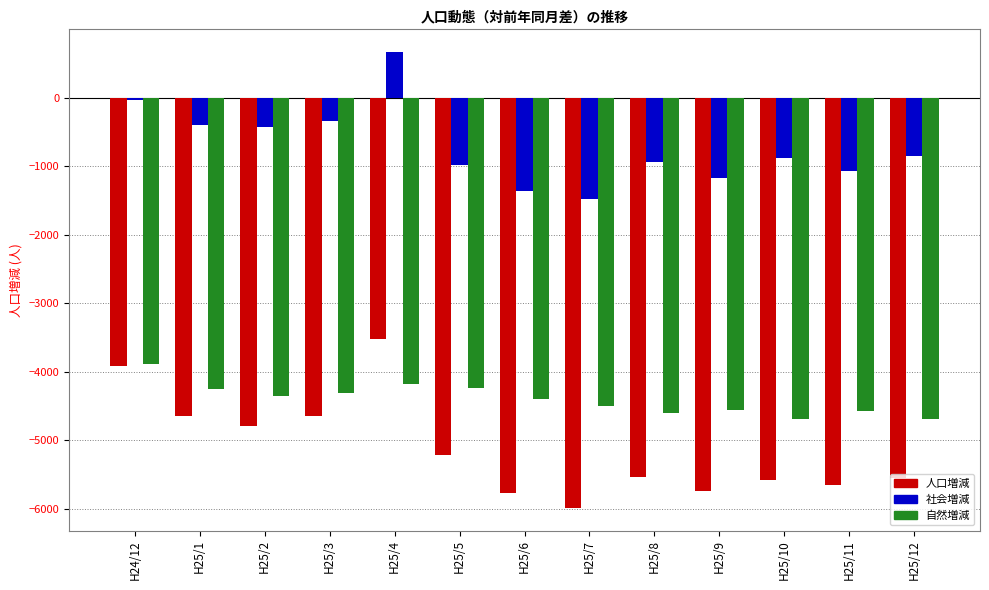

Which series has the largest total across all categories?

社会増減